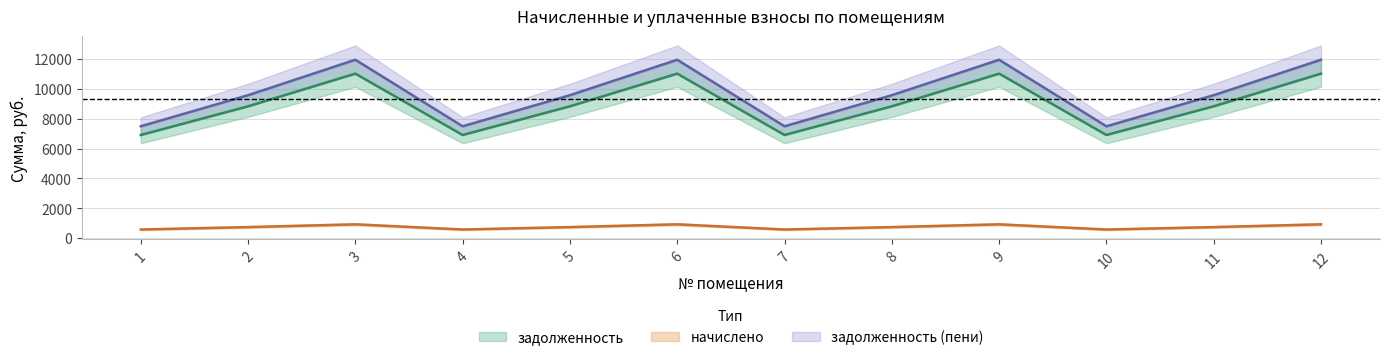

What is the sum of all начислено values?

9033.1